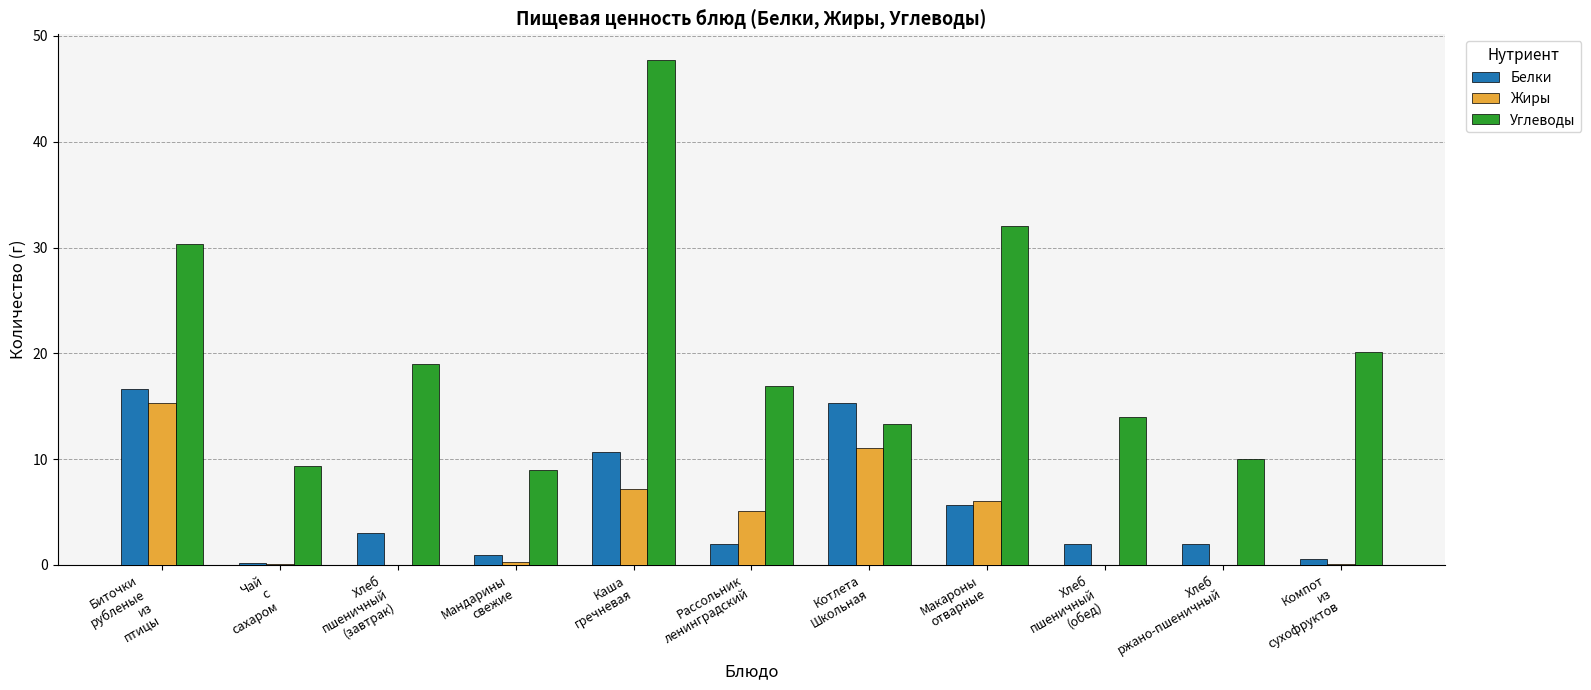

What is the sum of all Белки values?

59.0